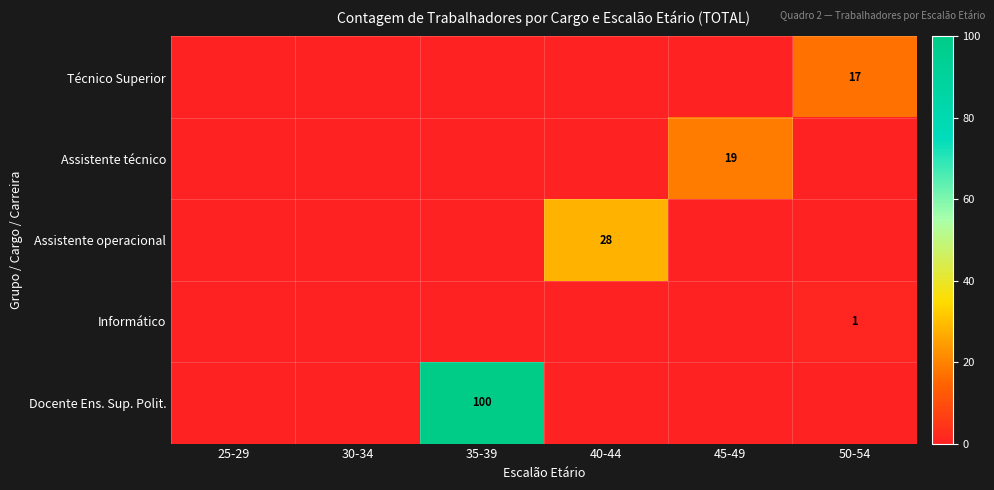

Is it true that Docente Ens. Sup. Polit. equals 100 at 35-39?

True